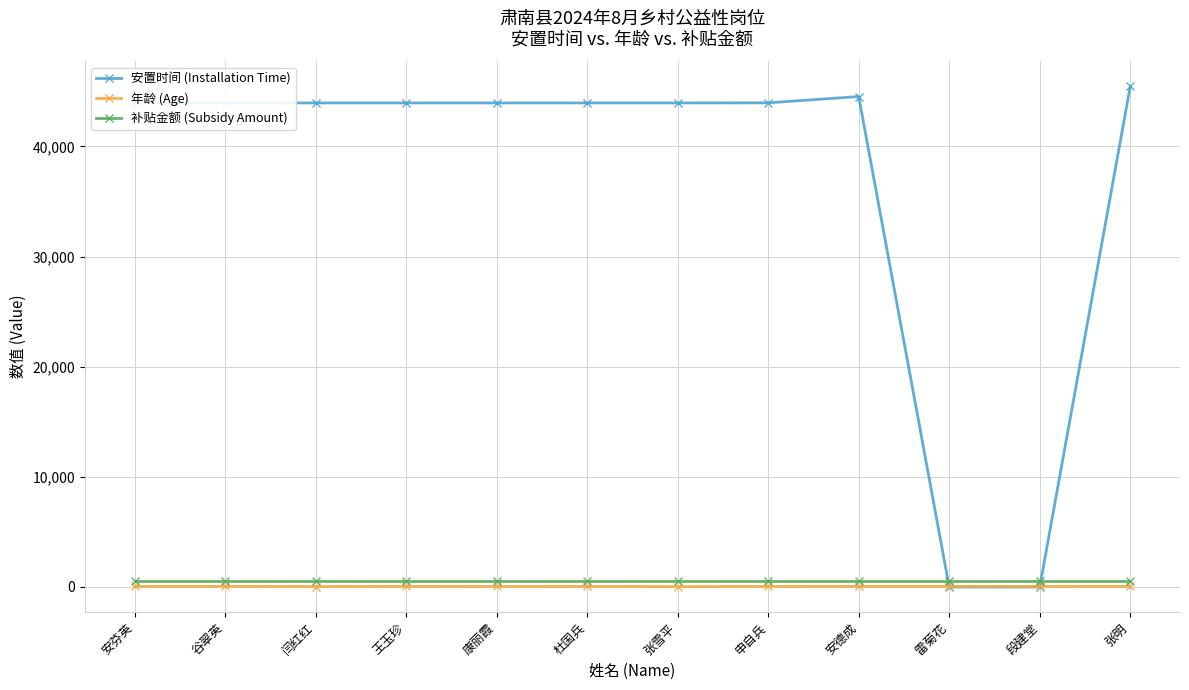

The value of 安置时间 (Installation Time) at 杜国兵 is 25365. True or false?

False